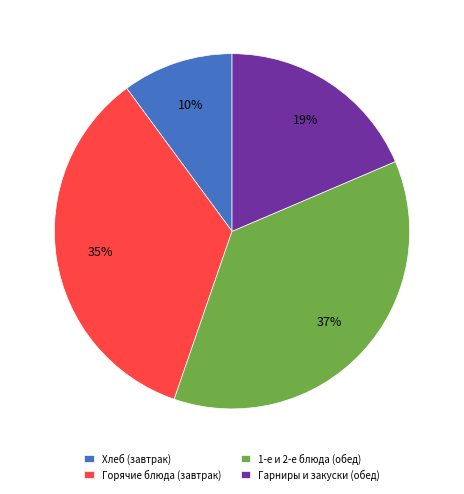

To the nearest percent, what is the combined percentage of Горячие блюда (завтрак) and Гарниры и закуски (обед)?

53%